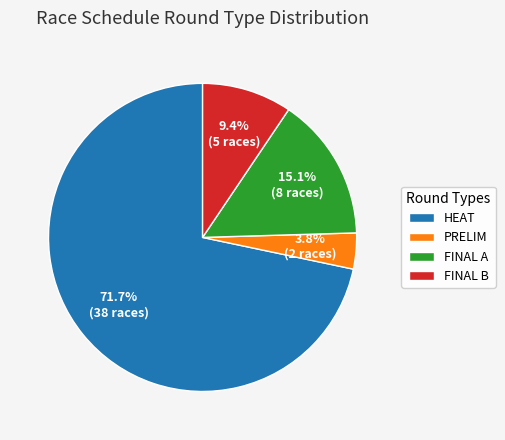

What percentage do PRELIM and HEAT together represent?

75.5%